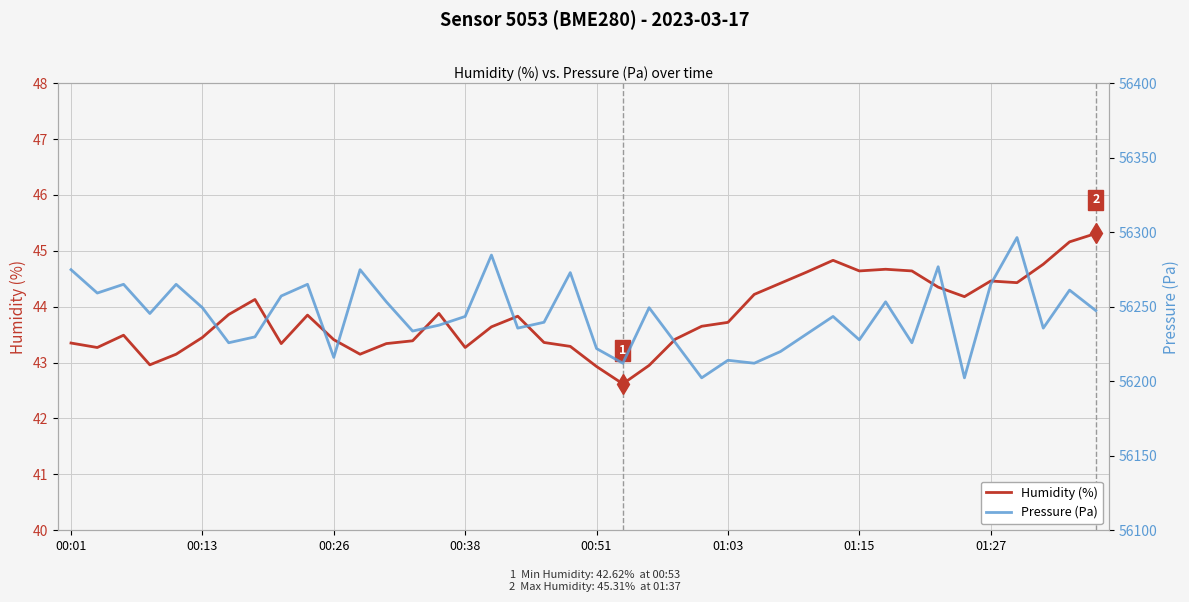

Is it true that Humidity (%) equals 73.8 at 00:13?

False